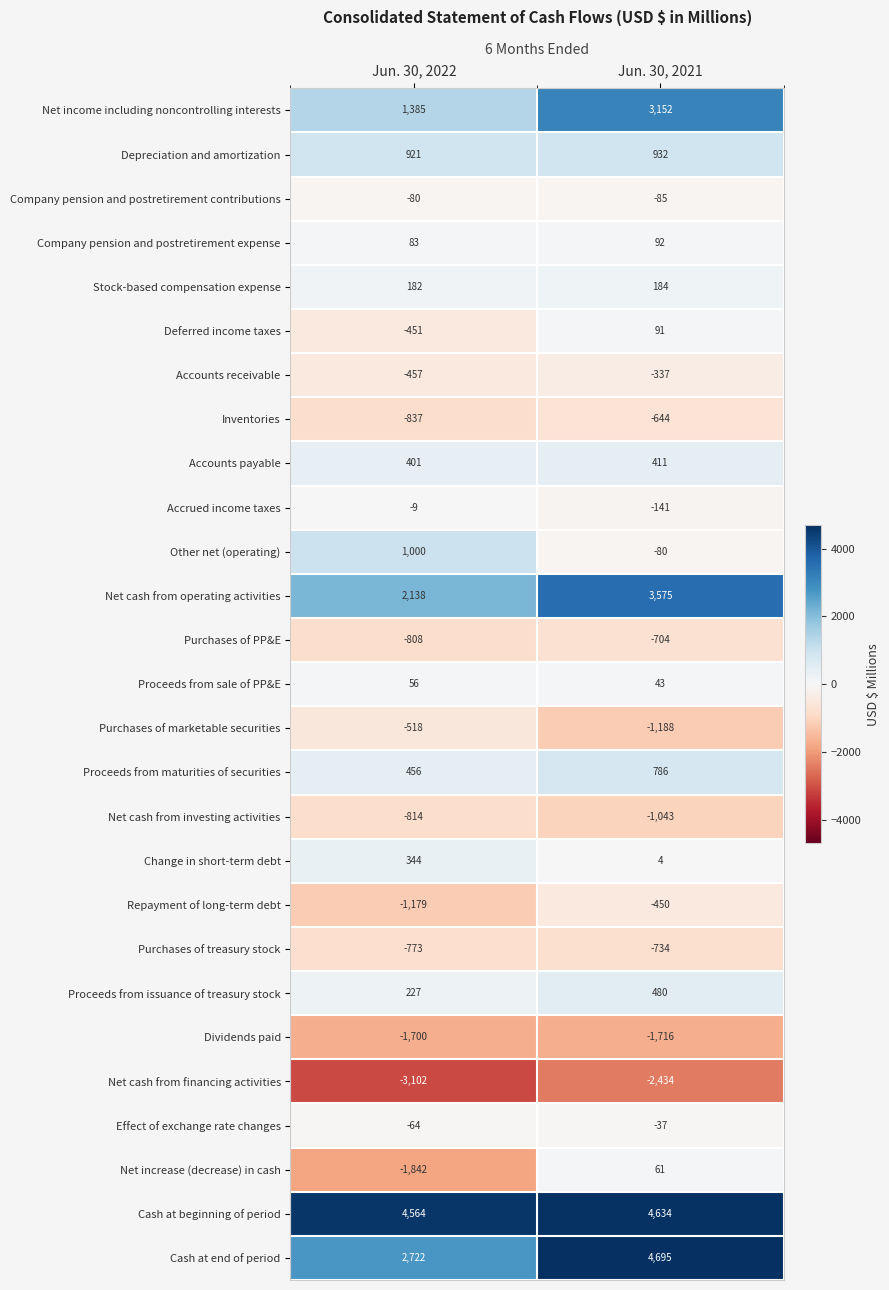

Count the number of categories in the chart.

2